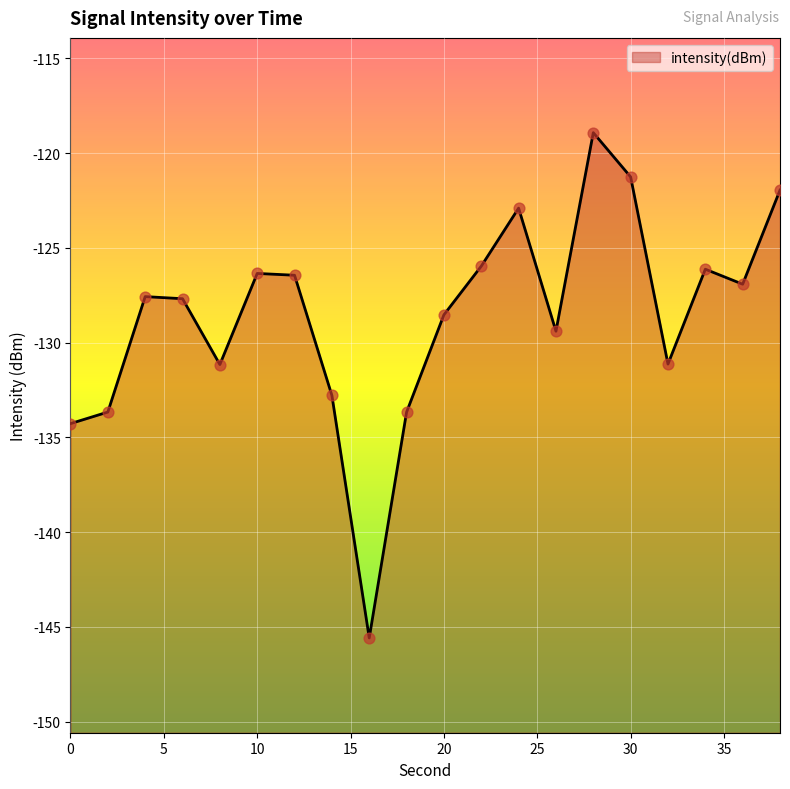

What is the change in value from 12 to 16?

-19.1